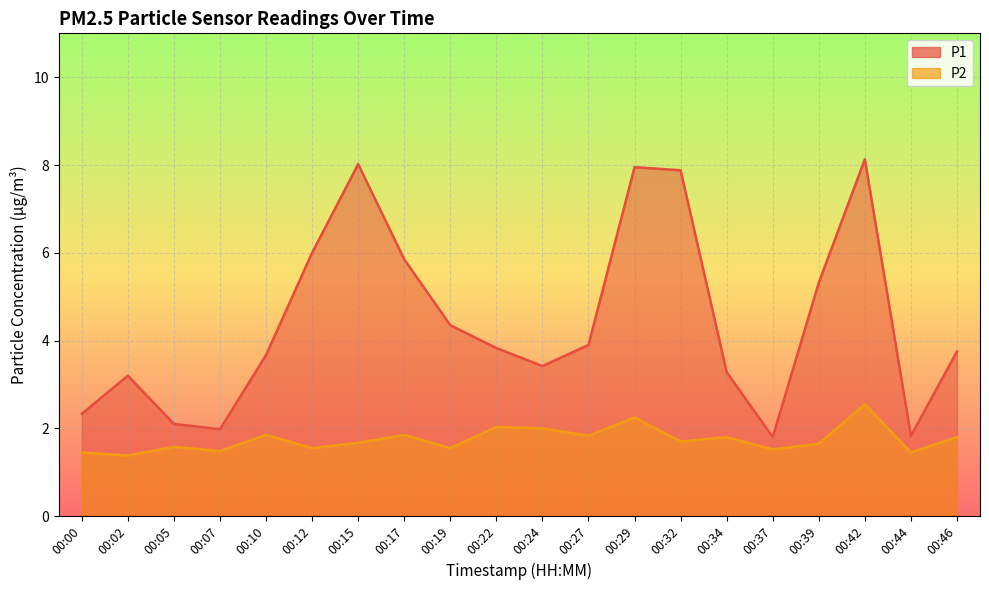

How many categories are shown in the chart?

20